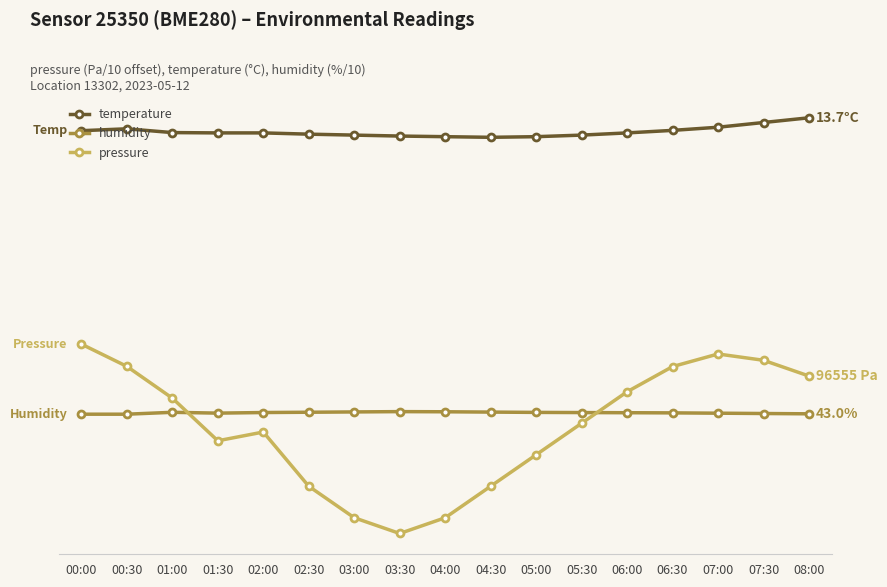

What is the total value across all series at 05:30?

21.5